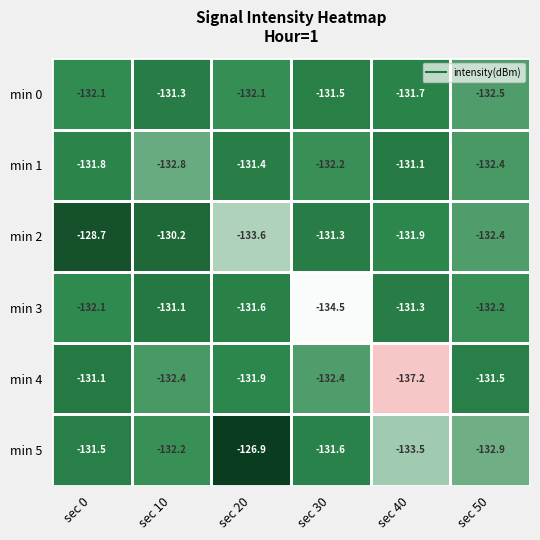

What is the difference between the maximum and minimum values in the min 4 series?

6.1